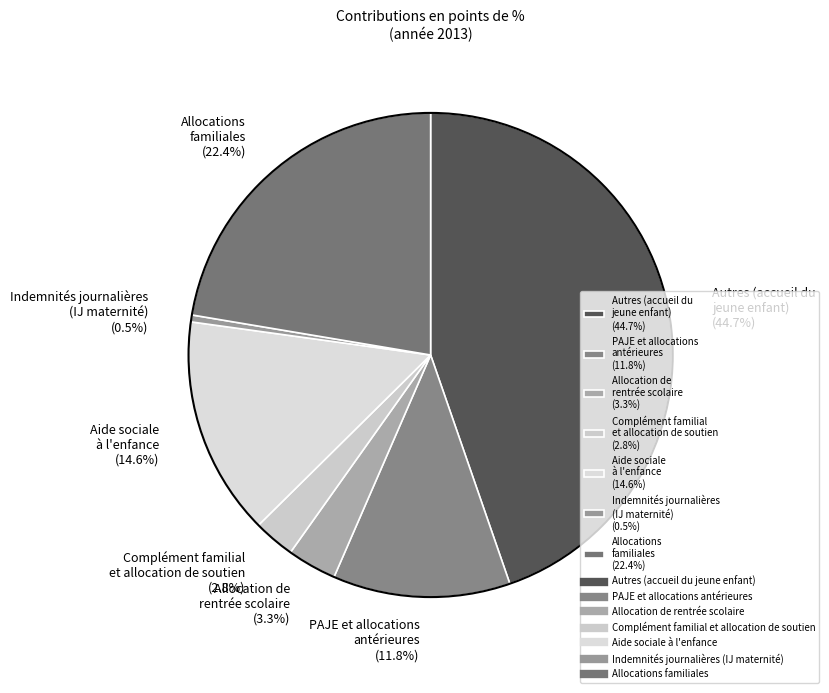

Which has a higher value, Allocation de rentrée scolaire (3.3%) or Allocations familiales (22.4%)?

Allocations familiales (22.4%)